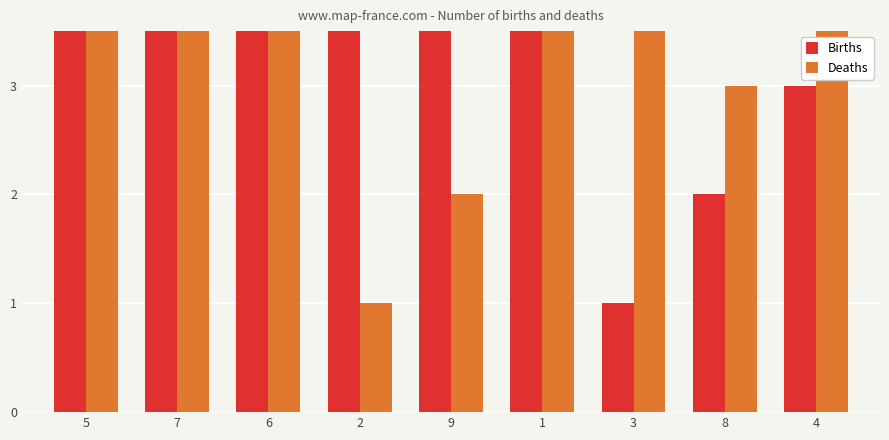

Which category has the lowest value in the Births series?

3